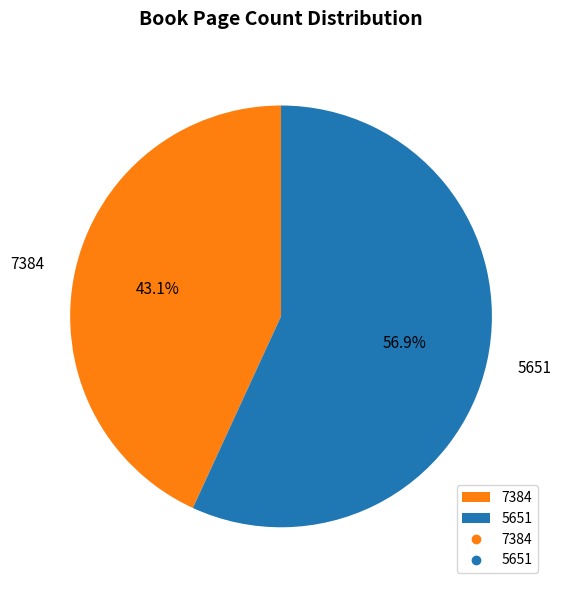

To the nearest percent, what portion does 7384 represent?

43%